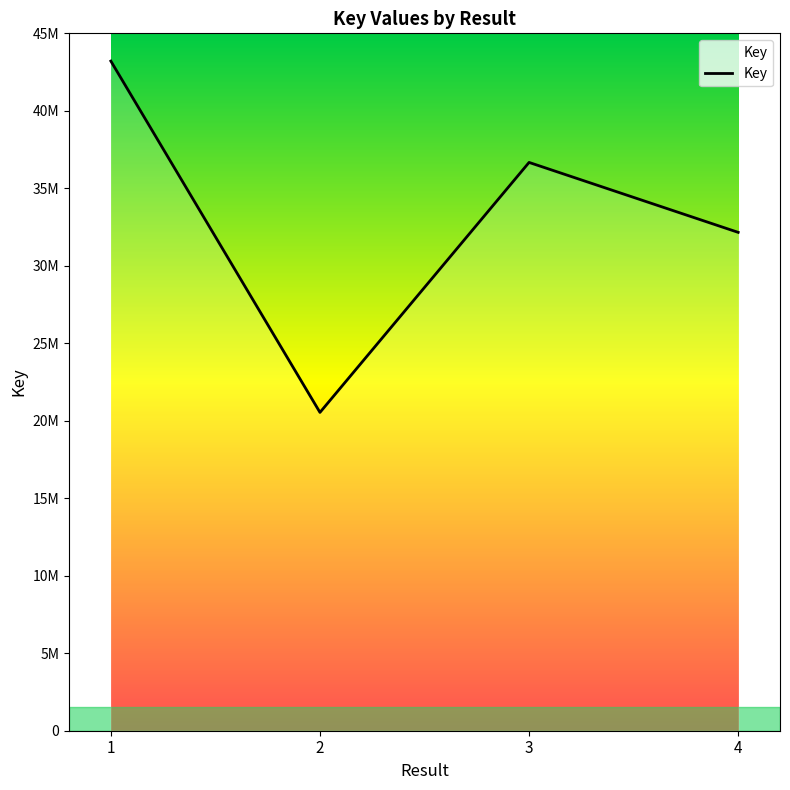

Rank the categories by value from highest to lowest.

1, 3, 4, 2